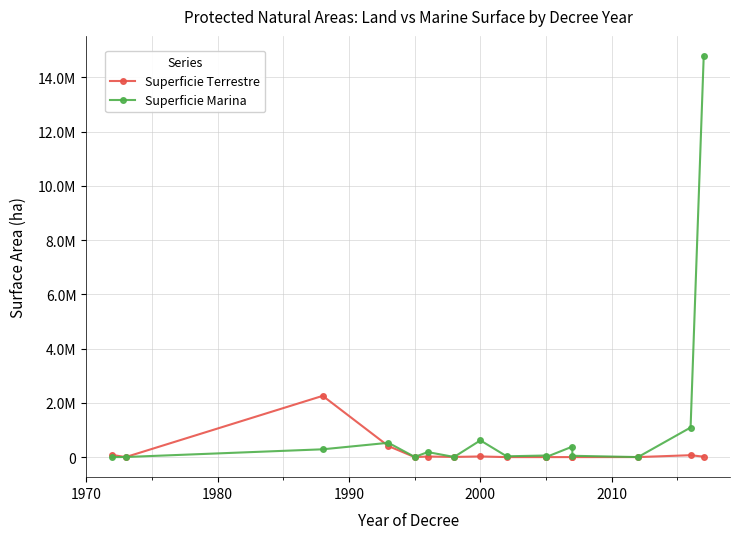

What is the sum of all Superficie Marina values?

18045110.3